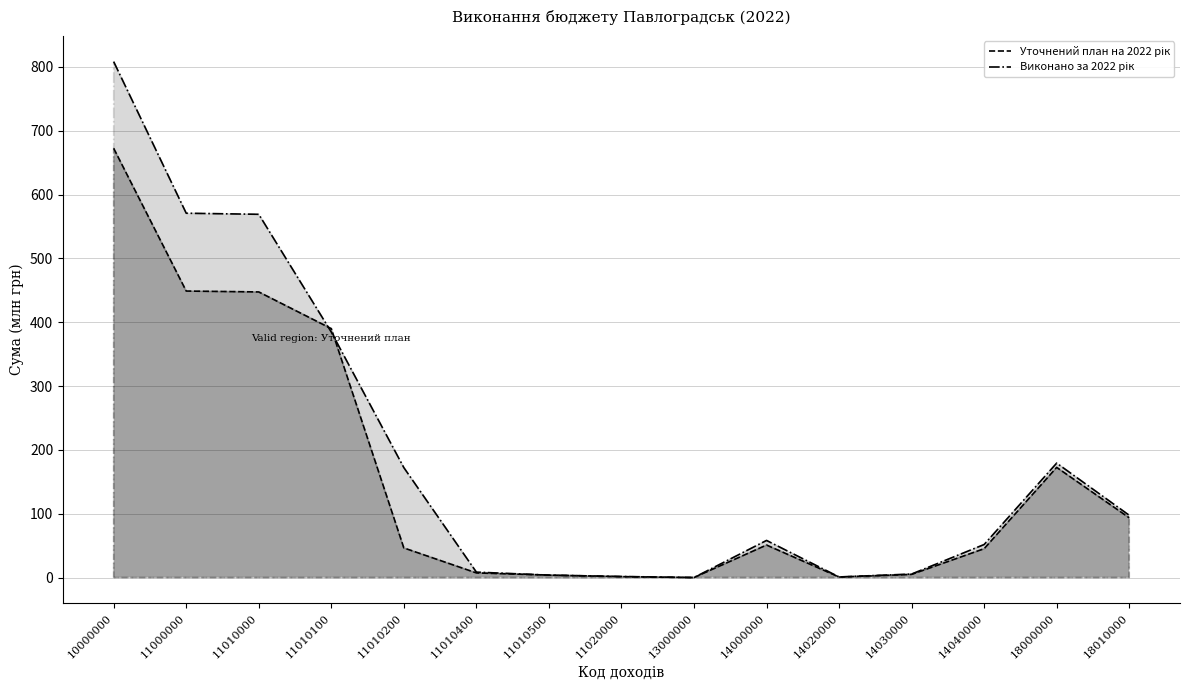

Where is Уточнений план на 2022 рік nearest to the value 336?

11010100